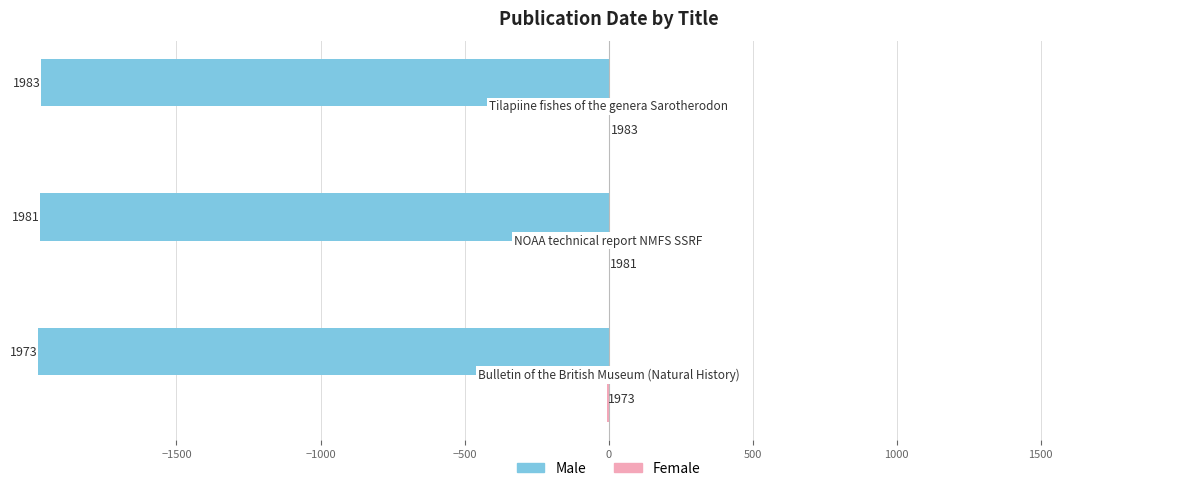

How many bars are there in each group?

2